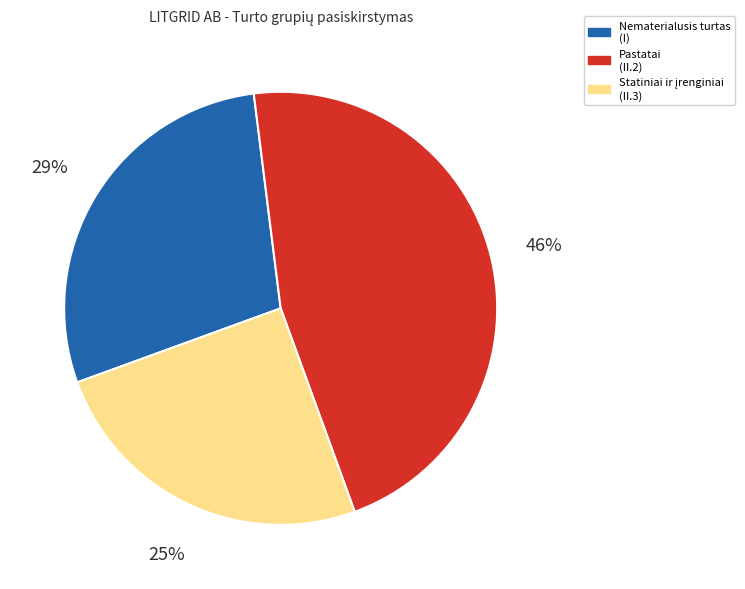

To the nearest percent, what is the average slice percentage?

33%